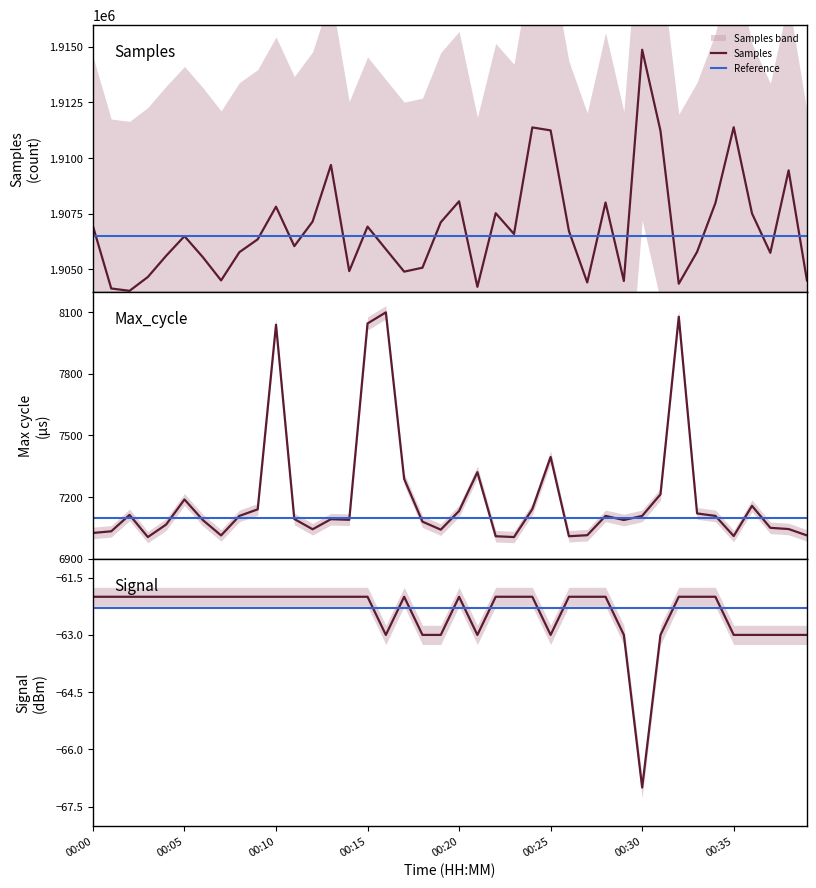

Reading left to right, list all the values displayed in this chart.

Samples: 00:00=1906944	00:01=1904141	00:02=1904036	00:03=1904658	00:04=1905611	00:05=1906493	00:06=1905552	00:07=1904504	00:08=1905773	00:09=1906351	00:10=1907818	00:11=1906044	00:12=1907149	00:13=1909693	00:14=1904922	00:15=1906921	00:16=1905907	00:17=1904898	00:18=1905075	00:19=1907118	00:20=1908060	00:21=1904215	00:22=1907525	00:23=1906590	00:24=1911380	00:25=1911246	00:26=1906723	00:27=1904412	00:28=1908006	00:29=1904479	00:30=1914871	00:31=1911231	00:32=1904355	00:33=1905786	00:34=1907978	00:35=1911390	00:36=1907513	00:37=1905744	00:38=1909449	00:39=1904504
Max_cycle: 00:00=7025	00:01=7033	00:02=7113	00:03=7005	00:04=7066	00:05=7188	00:06=7088	00:07=7013	00:08=7108	00:09=7140	00:10=8039	00:11=7093	00:12=7043	00:13=7092	00:14=7089	00:15=8045	00:16=8099	00:17=7288	00:18=7080	00:19=7041	00:20=7132	00:21=7321	00:22=7009	00:23=7005	00:24=7141	00:25=7395	00:26=7009	00:27=7014	00:28=7108	00:29=7088	00:30=7108	00:31=7213	00:32=8078	00:33=7120	00:34=7108	00:35=7010	00:36=7157	00:37=7050	00:38=7044	00:39=7013
Signal: 00:00=-62	00:01=-62	00:02=-62	00:03=-62	00:04=-62	00:05=-62	00:06=-62	00:07=-62	00:08=-62	00:09=-62	00:10=-62	00:11=-62	00:12=-62	00:13=-62	00:14=-62	00:15=-62	00:16=-63	00:17=-62	00:18=-63	00:19=-63	00:20=-62	00:21=-63	00:22=-62	00:23=-62	00:24=-62	00:25=-63	00:26=-62	00:27=-62	00:28=-62	00:29=-63	00:30=-67	00:31=-63	00:32=-62	00:33=-62	00:34=-62	00:35=-63	00:36=-63	00:37=-63	00:38=-63	00:39=-63